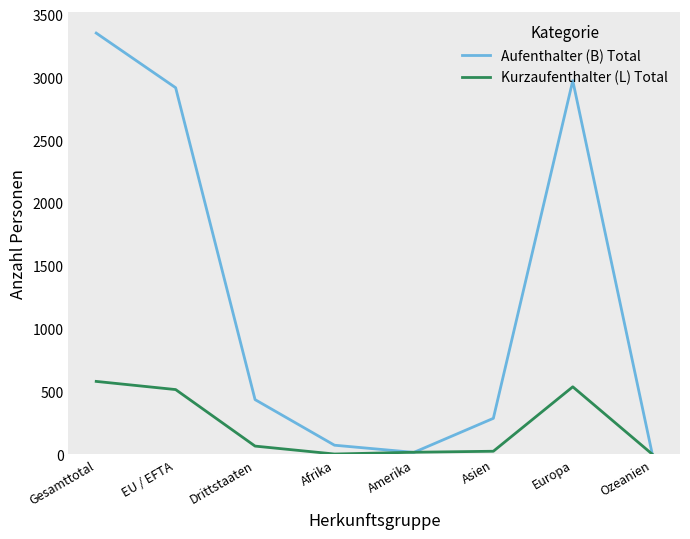

Does the chart have visible grid lines?

No